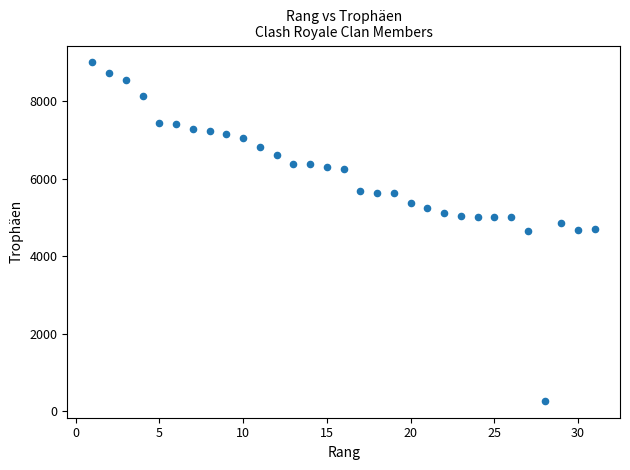

What is the range of Y values (max minus min)?

8728